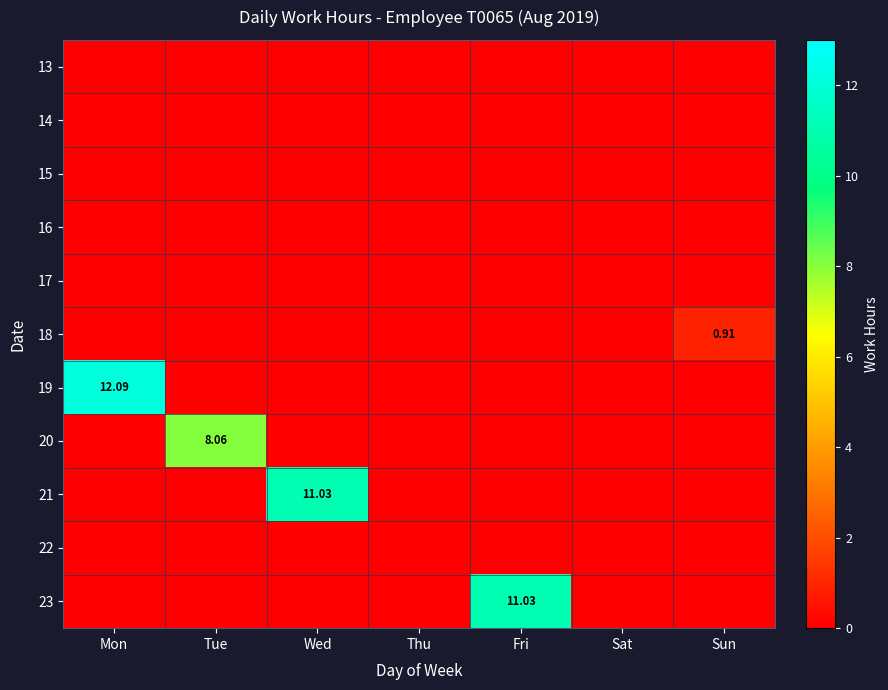

Rank the series by their maximum value, from lowest to highest.

13, 14, 15, 16, 17, 22, 18, 20, 21, 23, 19